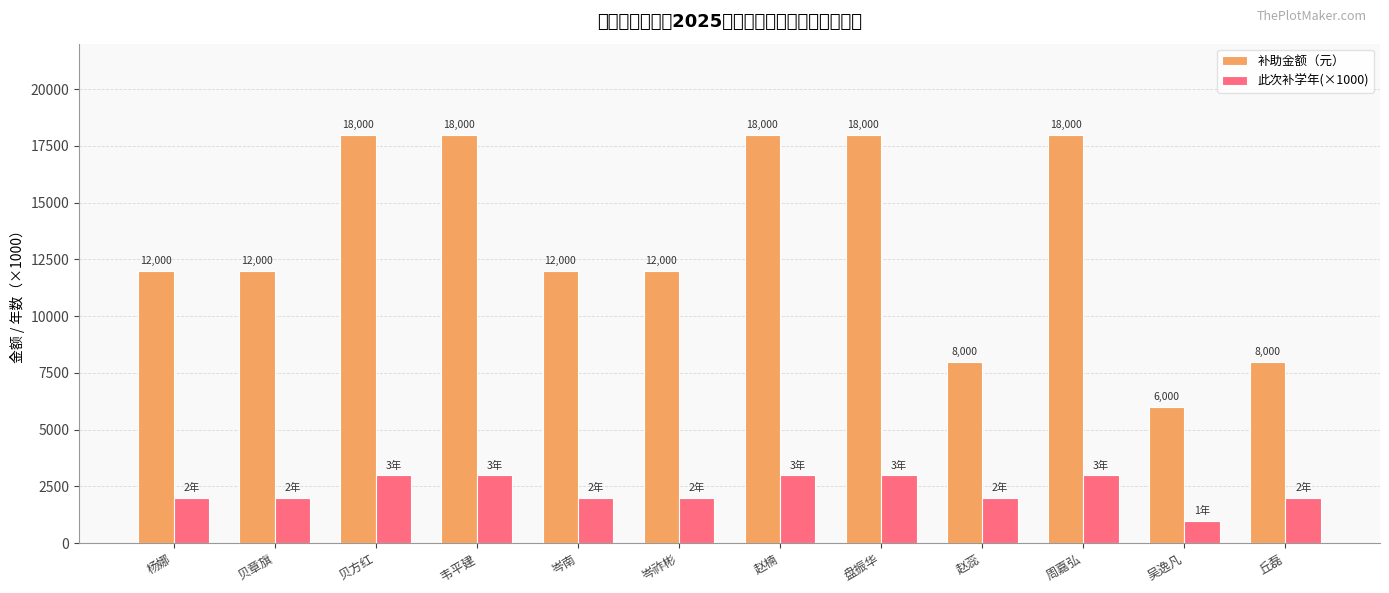

What is the difference between the highest and lowest values at 赵楠?

15000